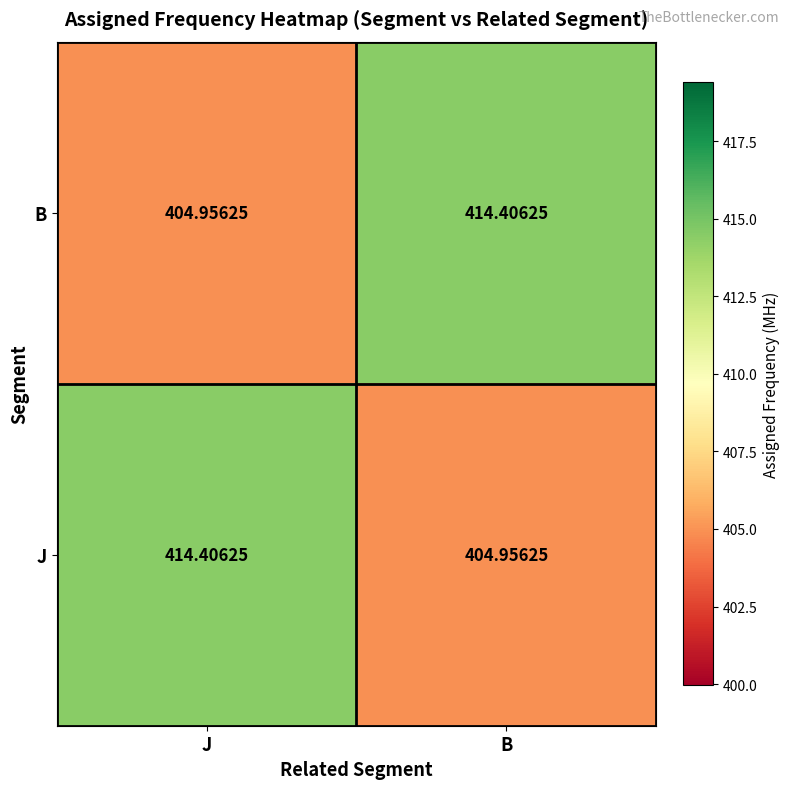

At B, list the series in order from largest to smallest.

B, J